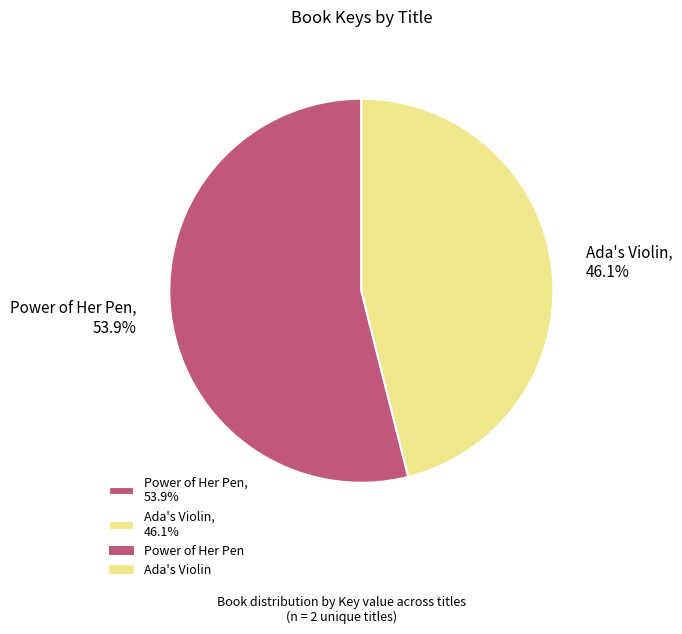

To the nearest percent, what portion does Power of Her Pen represent?

54%